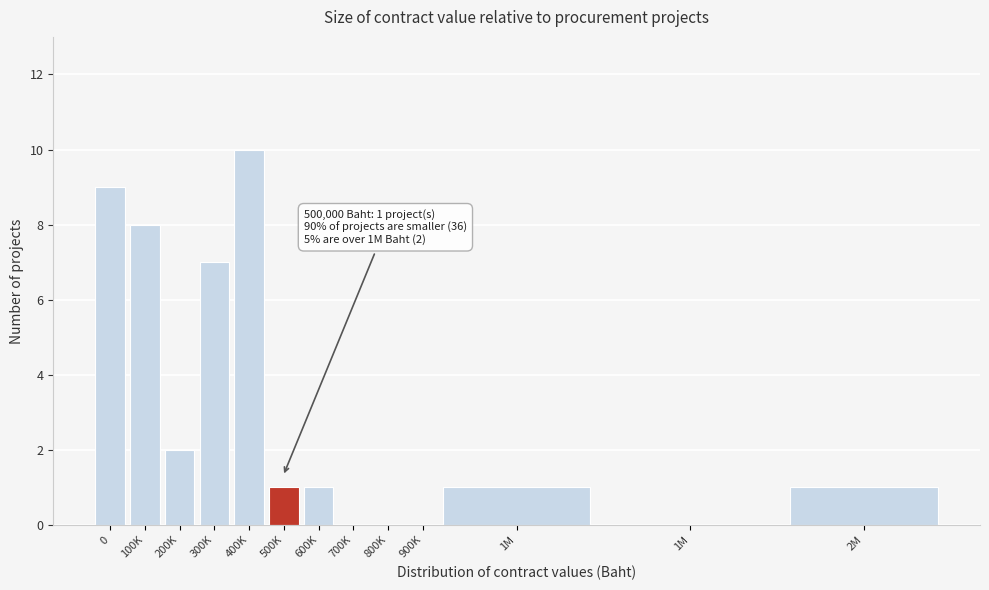

Count the number of categories in the chart.

13